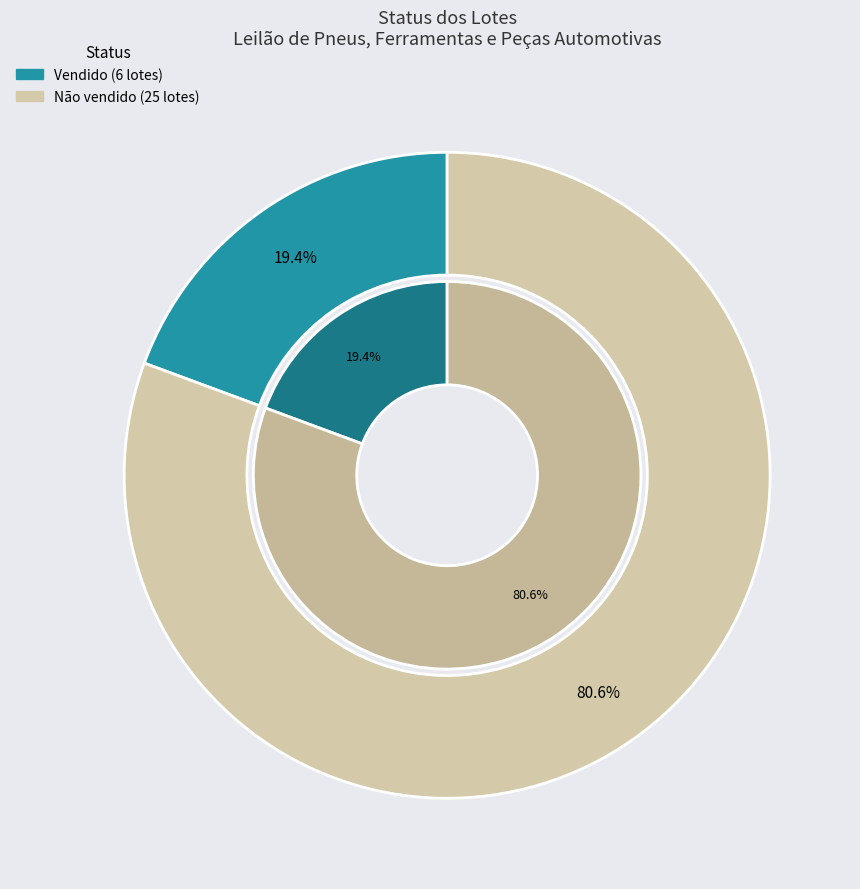

How many segments does this pie chart have?

2